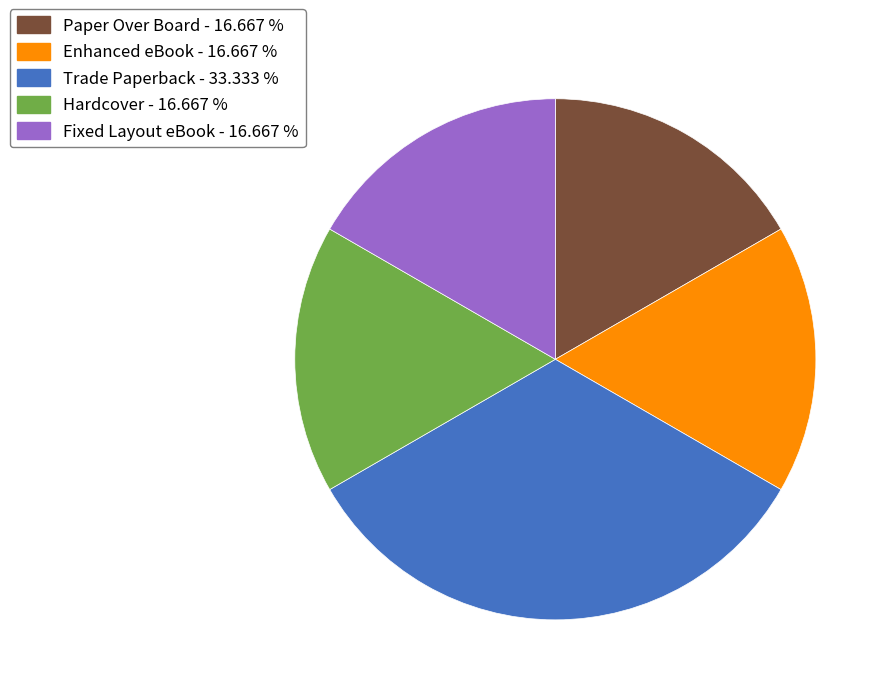

What is the largest slice in the pie chart?

Trade Paperback - 33.333 %